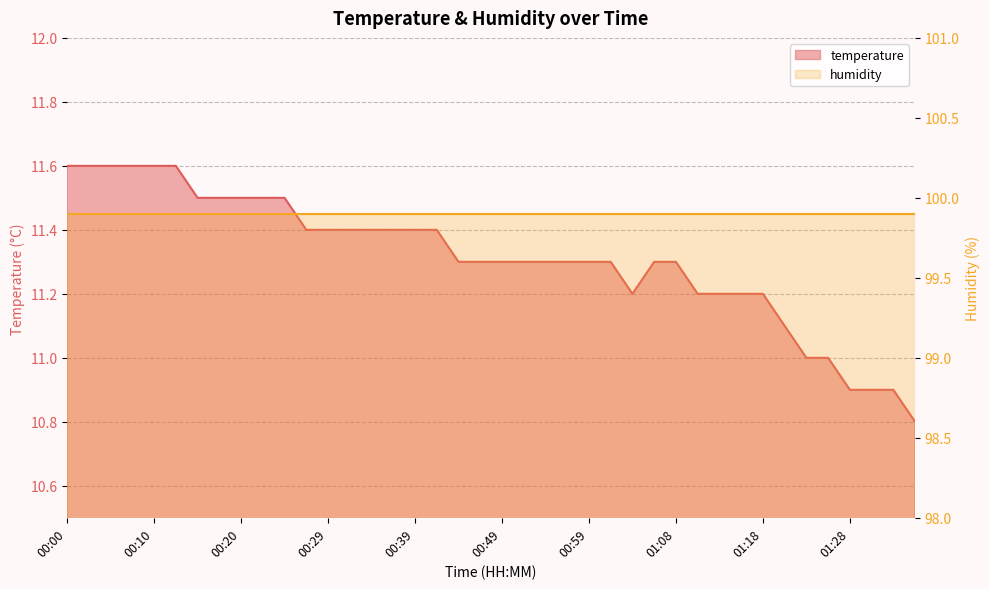

What is the difference between the maximum and second lowest values?

0.7